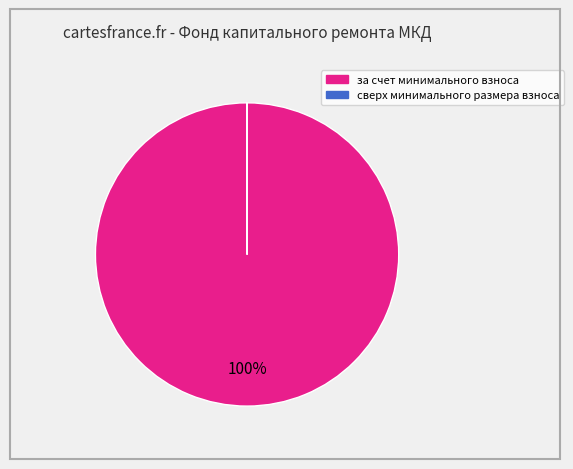

To the nearest percent, what is the average slice percentage?

50%